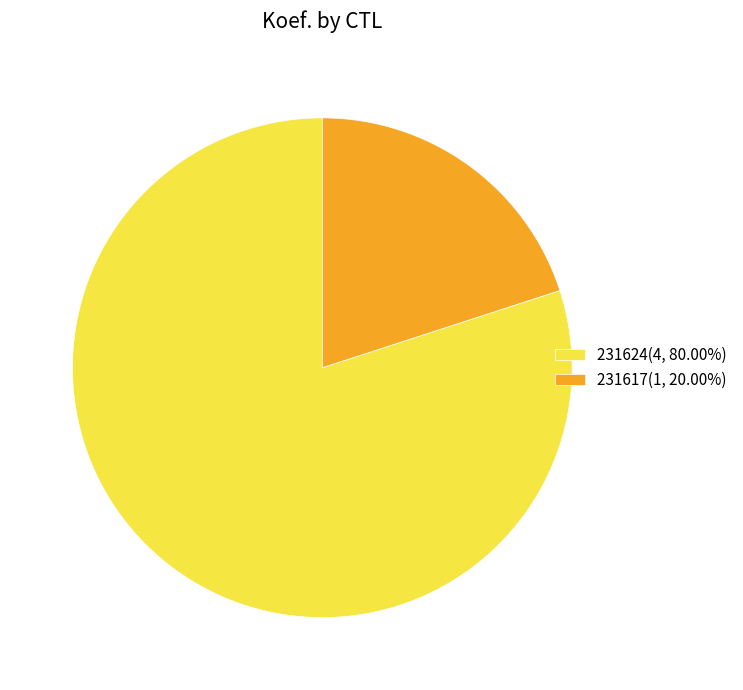

Rank the categories by value from highest to lowest.

231624, 231617